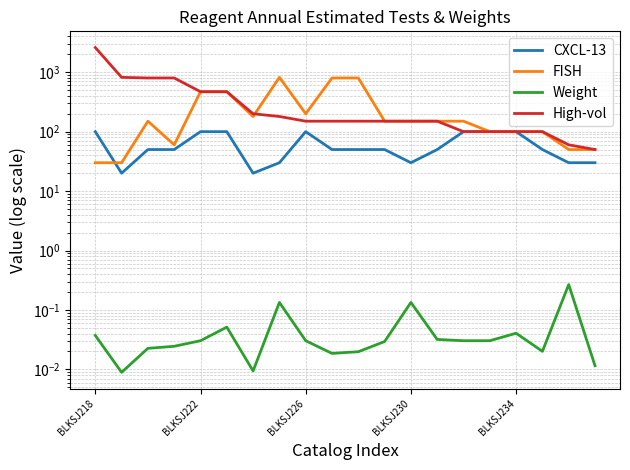

The Weight series shows 0.0 at BLKSJ226. True or false?

True